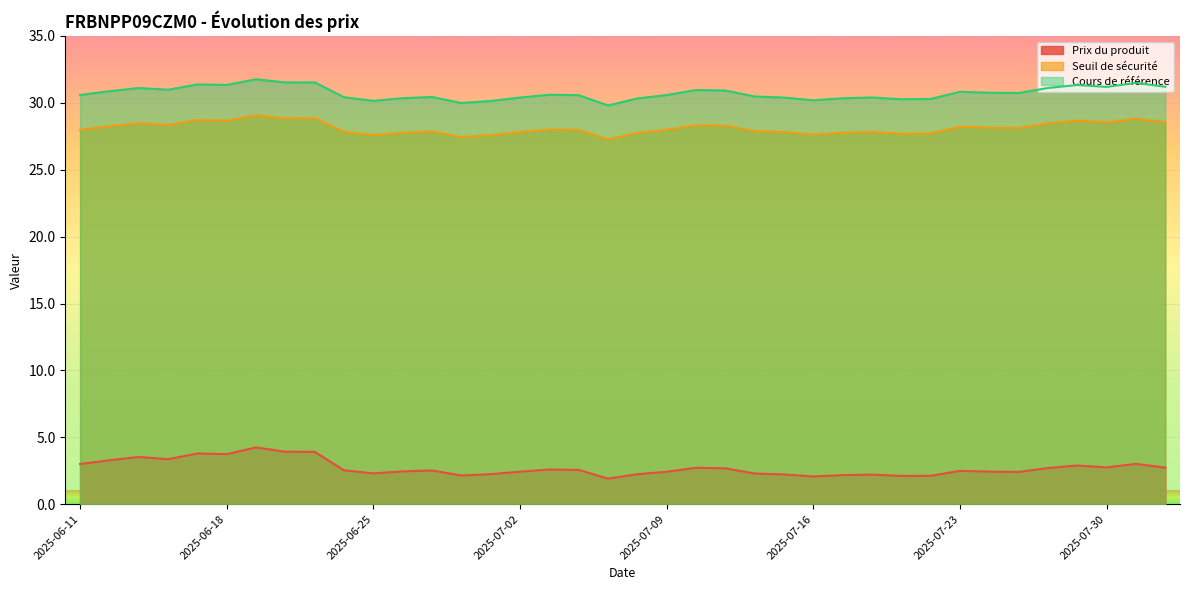

Rank the categories by Prix du produit value from lowest to highest.

2025-07-07, 2025-07-16, 2025-07-21, 2025-07-22, 2025-06-30, 2025-07-17, 2025-07-18, 2025-07-15, 2025-07-01, 2025-07-08, 2025-07-14, 2025-06-25, 2025-07-25, 2025-07-09, 2025-07-02, 2025-07-24, 2025-06-26, 2025-07-23, 2025-06-27, 2025-06-24, 2025-07-04, 2025-07-03, 2025-07-11, 2025-07-28, 2025-07-10, 2025-08-01, 2025-07-30, 2025-07-29, 2025-06-11, 2025-07-31, 2025-06-12, 2025-06-16, 2025-06-13, 2025-06-18, 2025-06-17, 2025-06-23, 2025-06-20, 2025-06-19